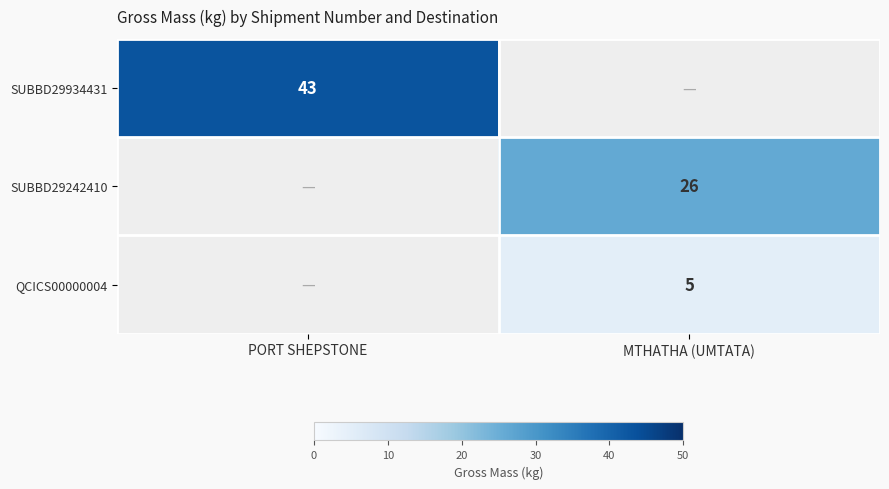

True or false: QCICS00000004 has a value of 2 at MTHATHA (UMTATA).

False